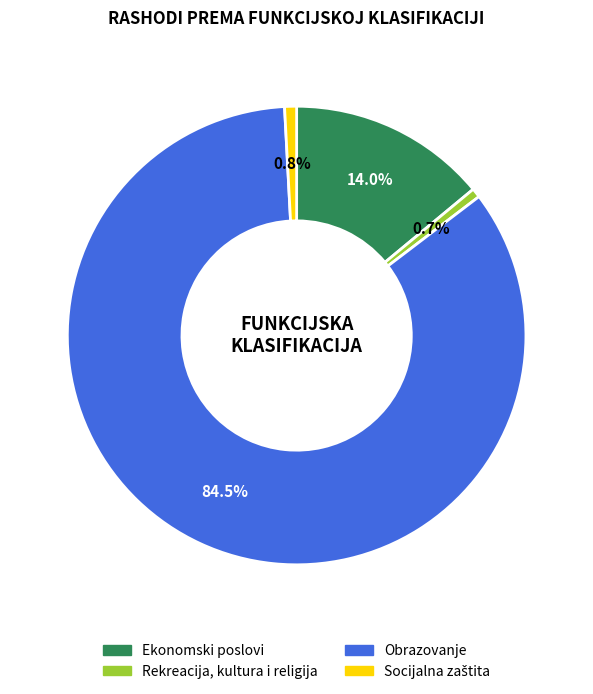

Does any single category account for the majority?

Yes